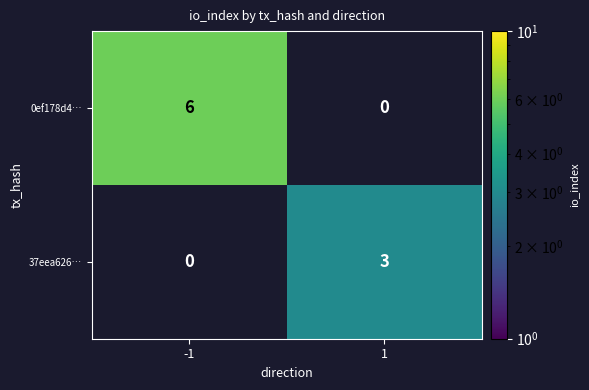

Rank the series by their average value, from lowest to highest.

37eea626…, 0ef178d4…